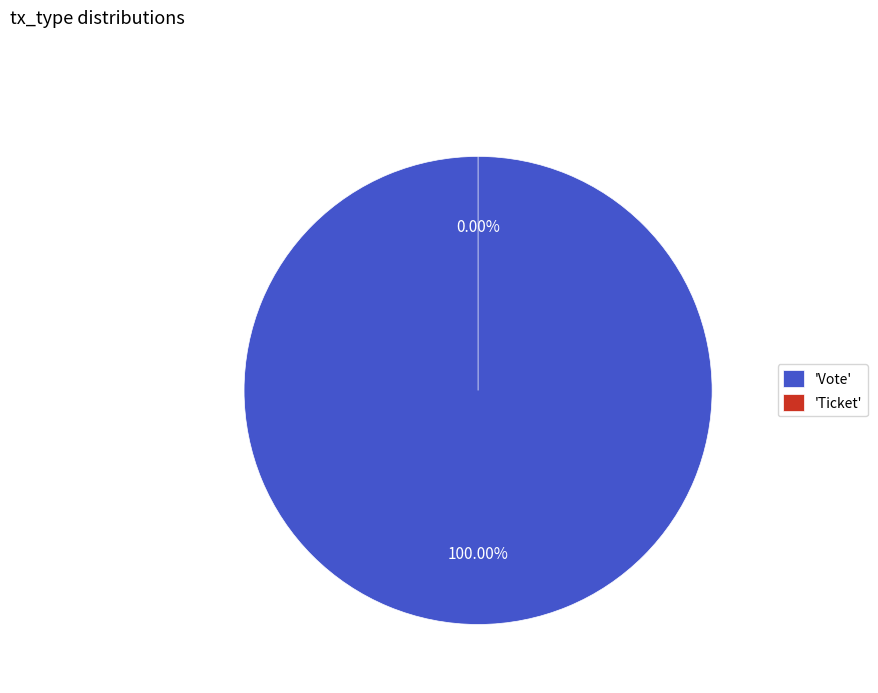

What percentage is the Vote slice, to the nearest percent?

100%